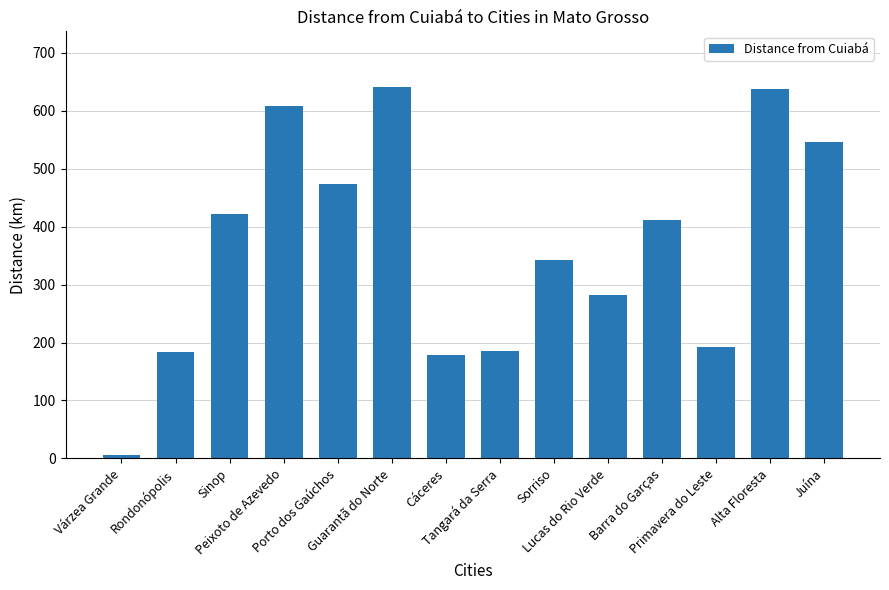

Does the chart contain stacked bars?

No